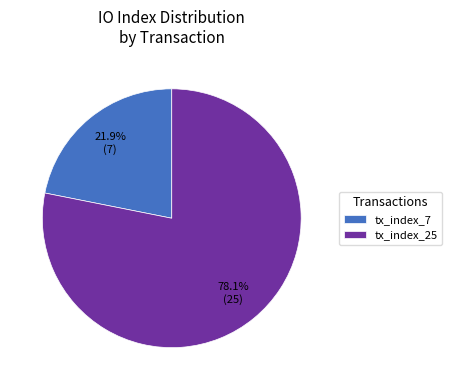

Count the number of slices in the pie.

2